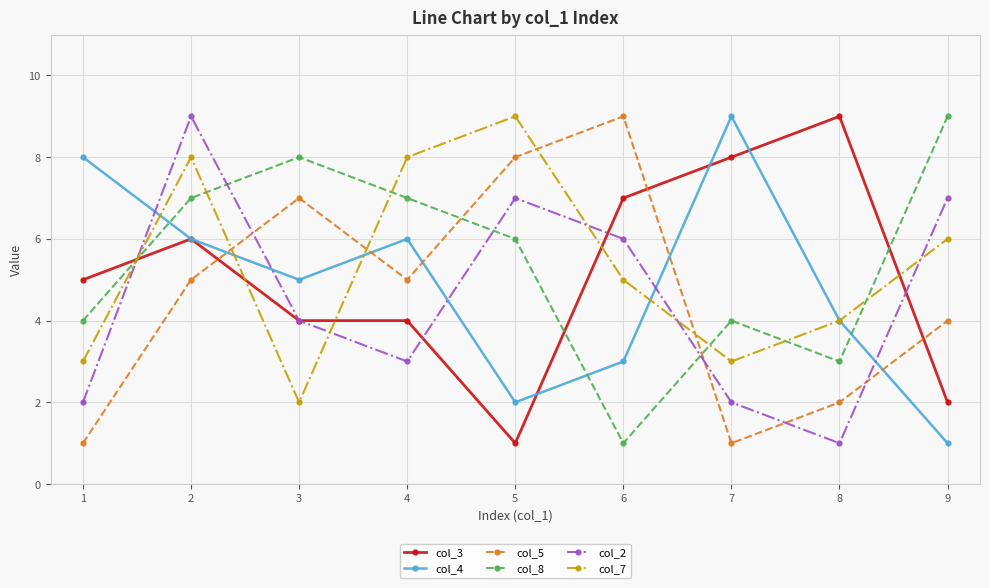

What is the approximate value of col_8 at 1?

4